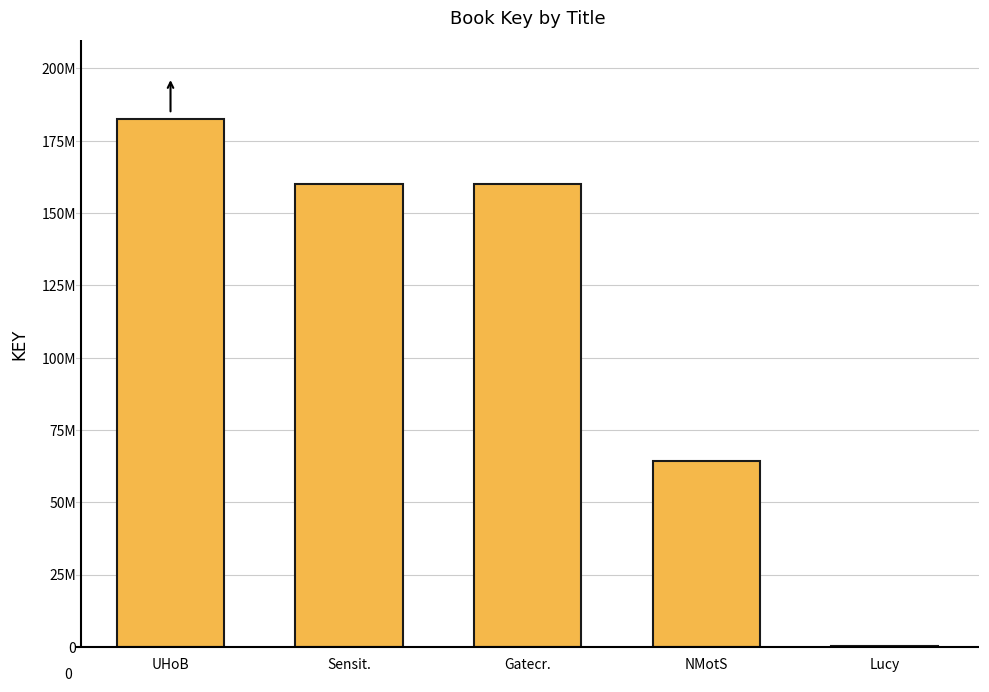

What is the sum of the values at NMotS and Gatecr.?

224411848